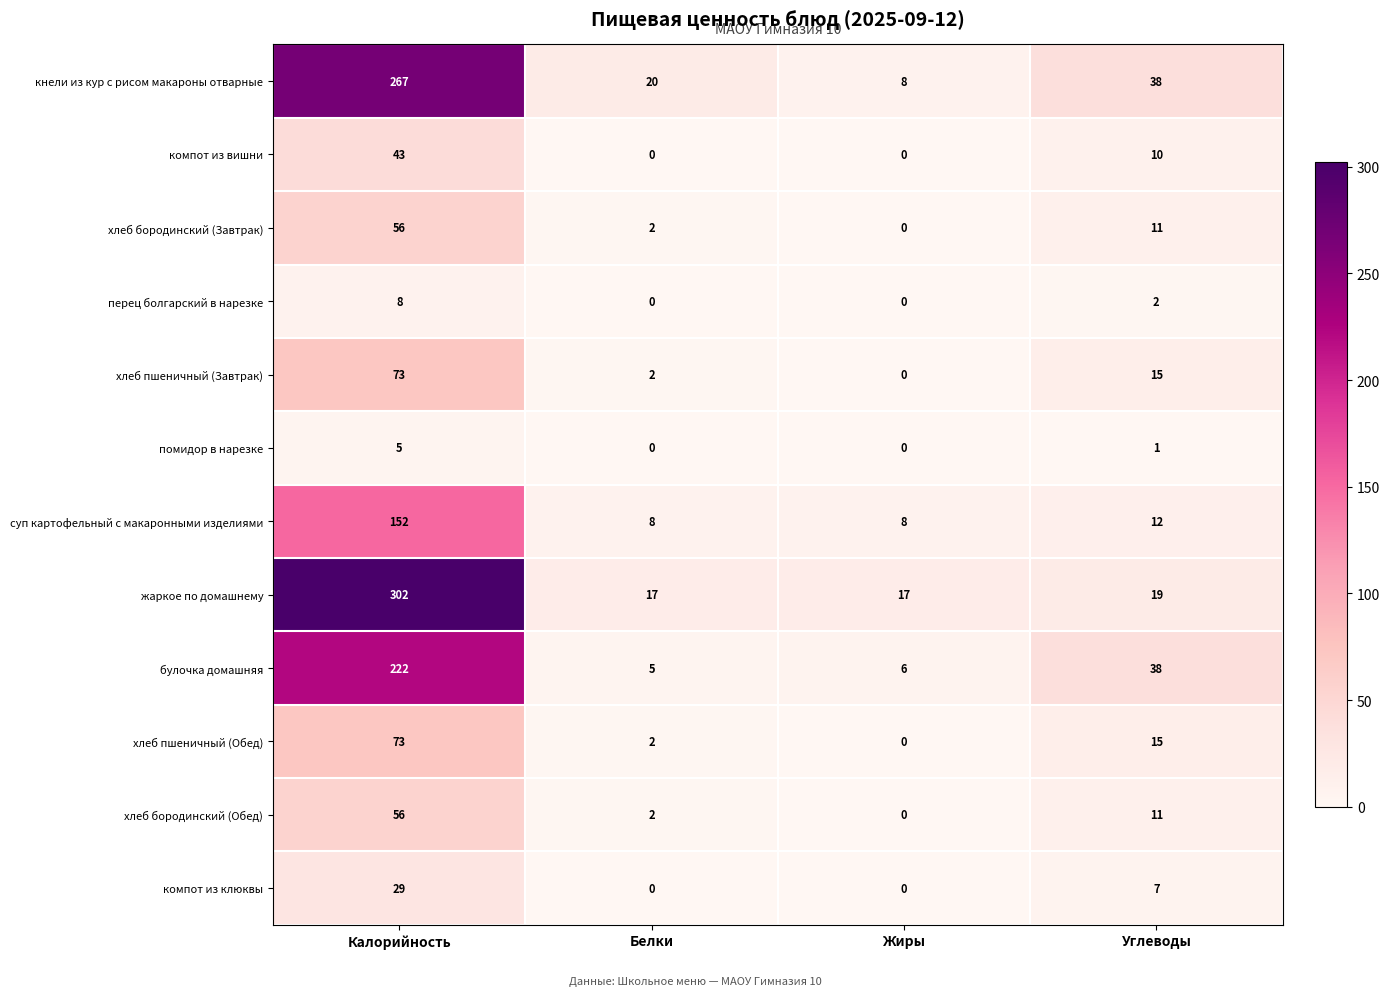

Count the number of categories in the chart.

4